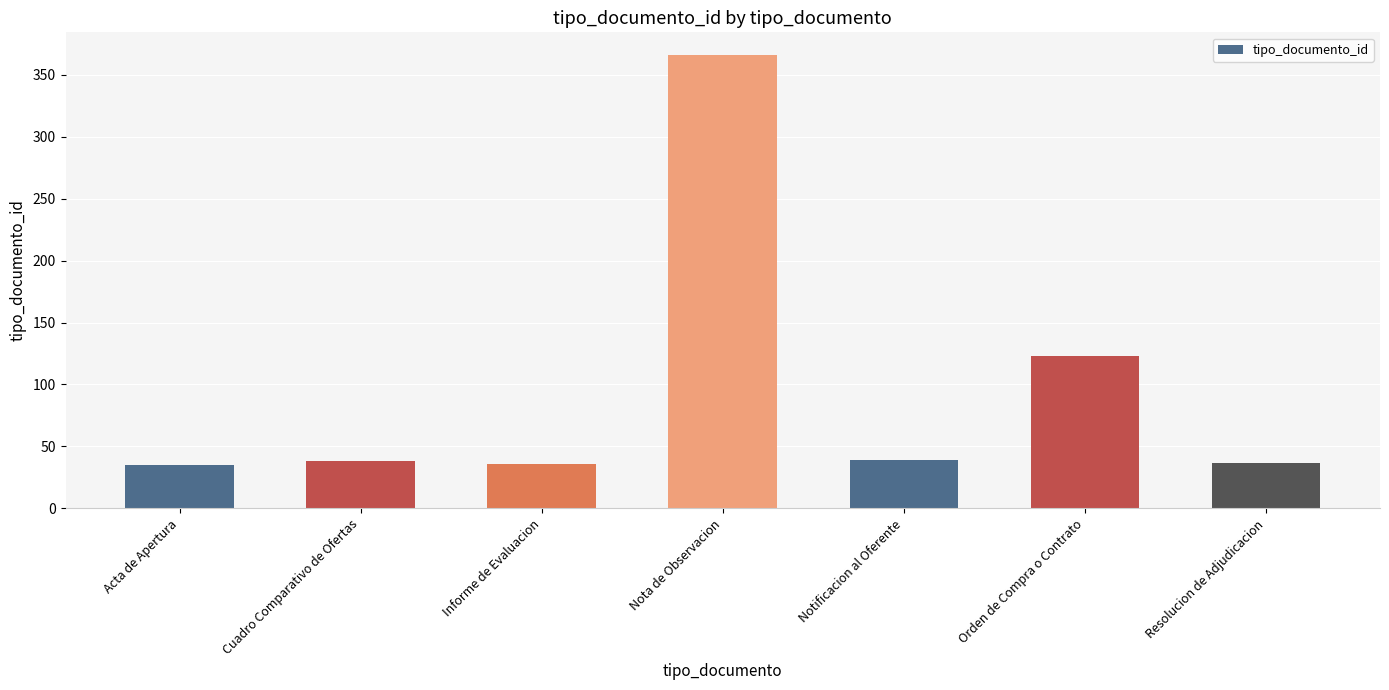

Count the number of data series in this chart.

1